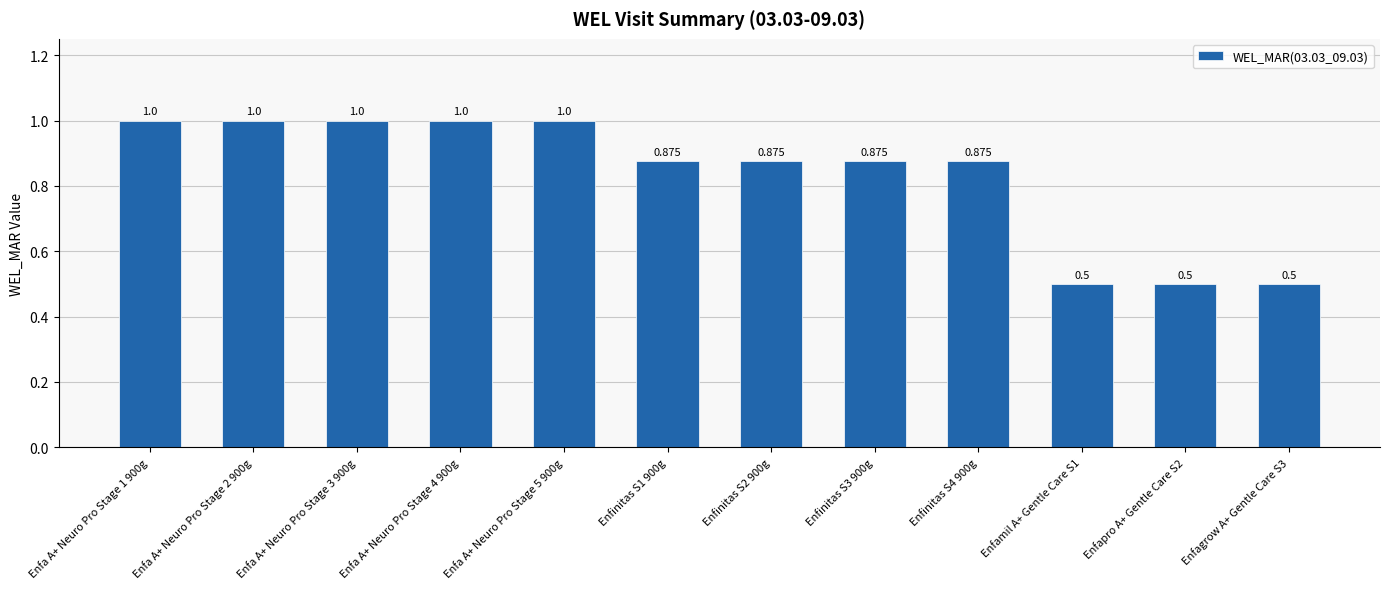

What is the label of the 7th bar from the left?

Enfinitas S2 900g